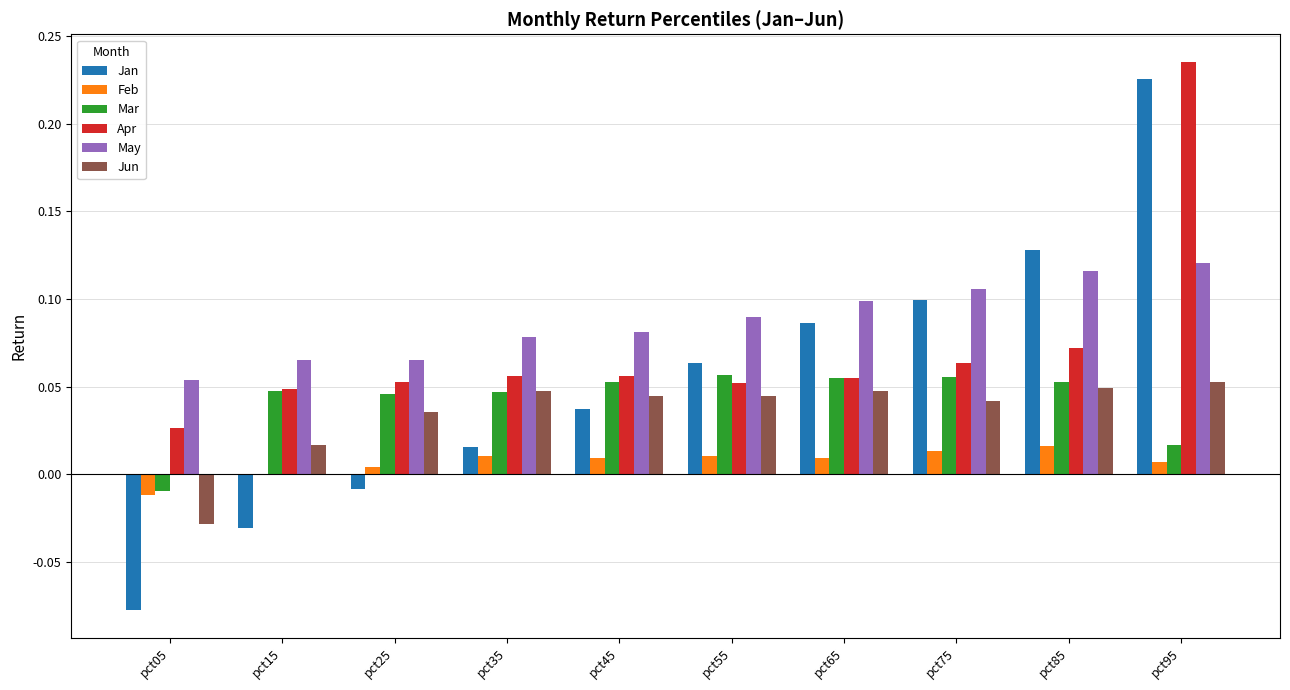

What is the sum of the Apr values at pct05 and pct95?

0.3